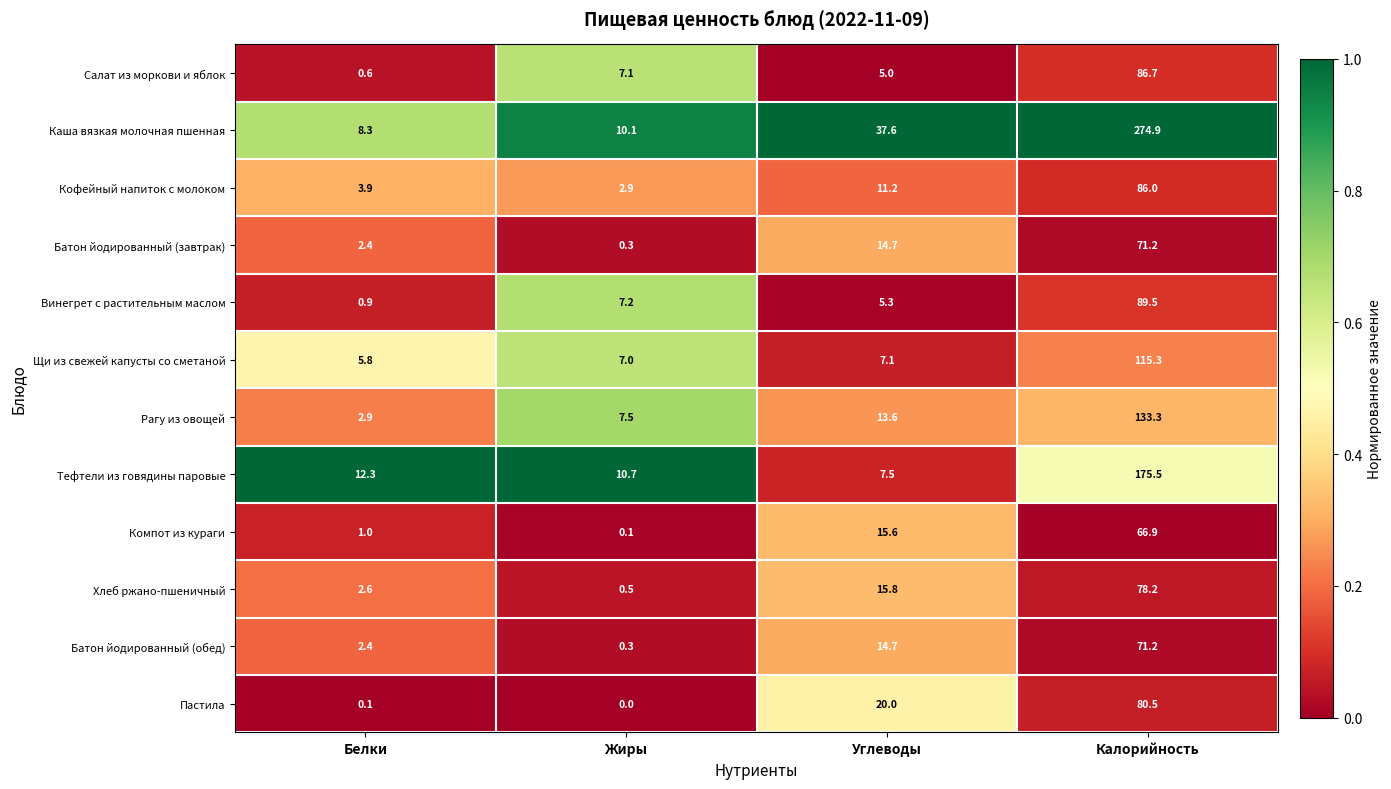

At which label is Салат из моркови и яблок closest to 43?

Жиры